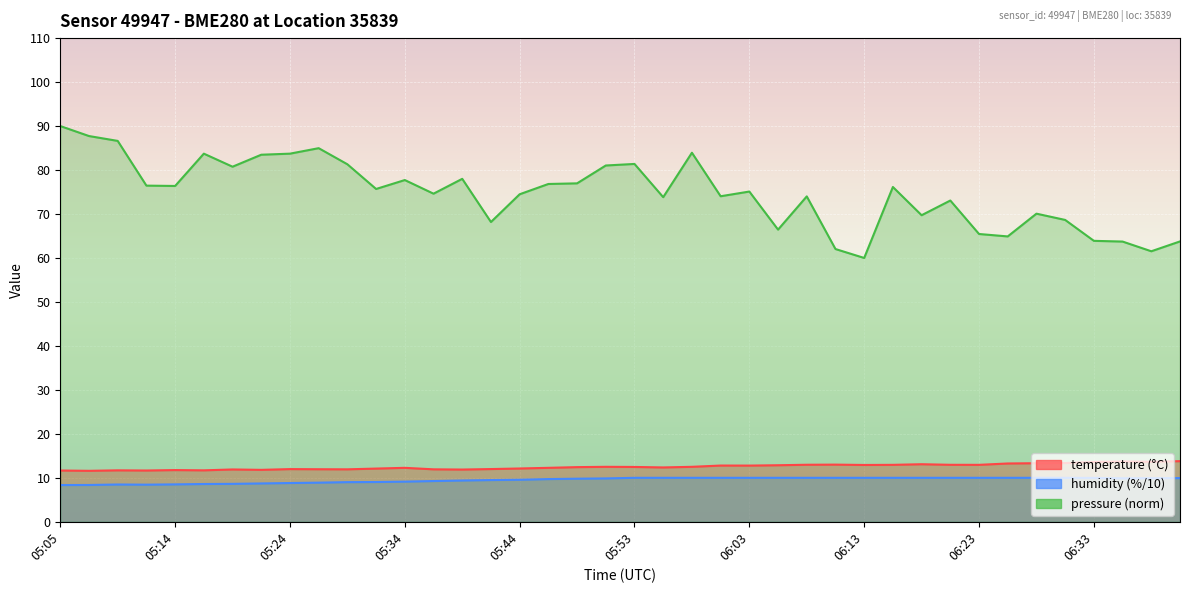

At which label does temperature first exceed 12?

05:31